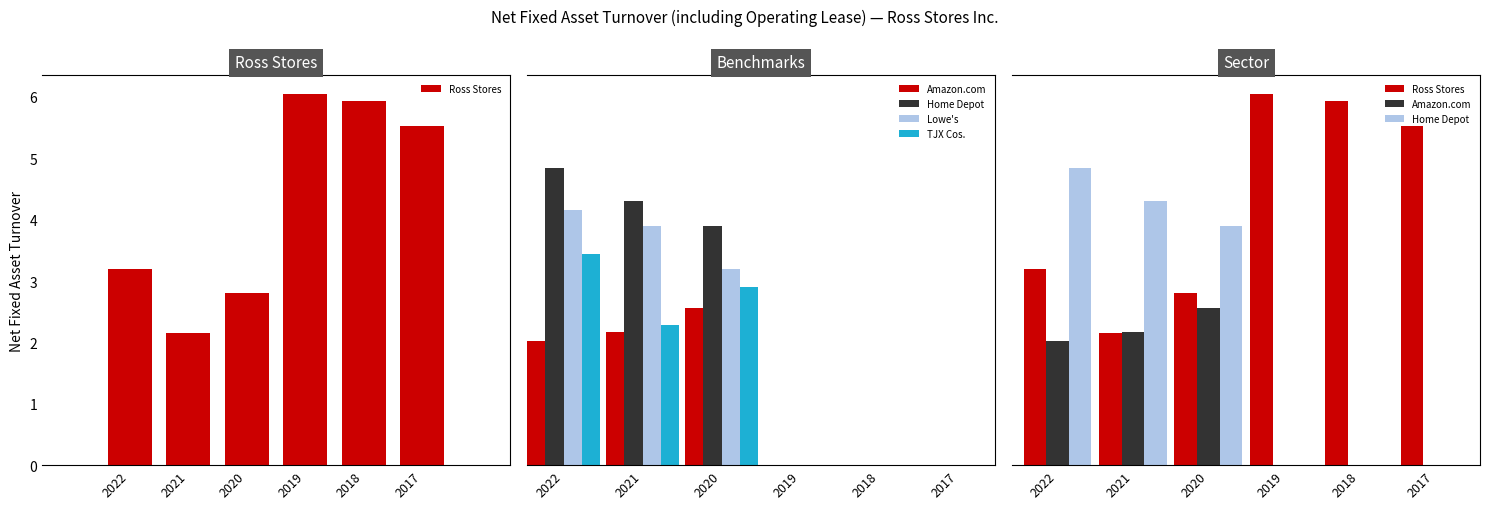

What is the total value across all series at 2022?

17.7